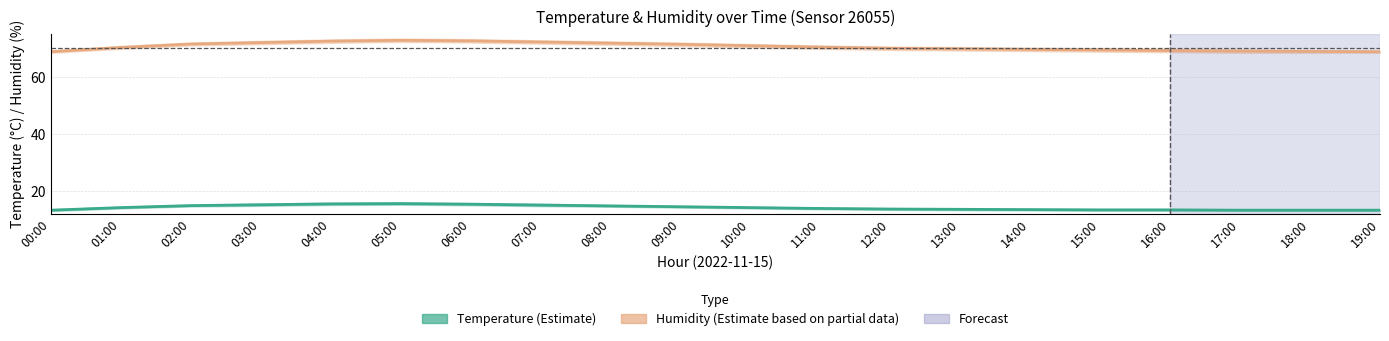

True or false: Temperature and Humidity cross at least once.

False